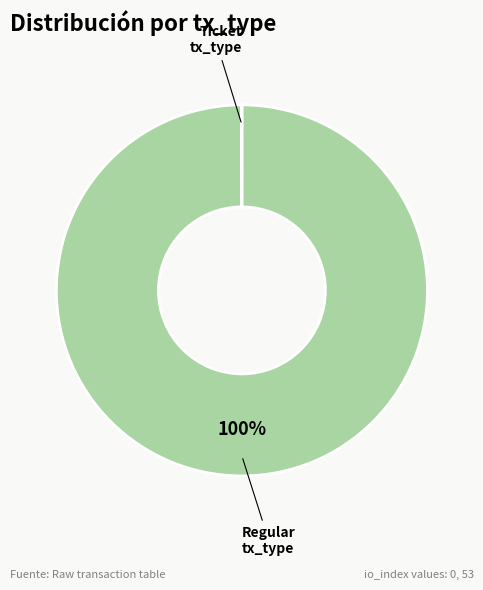

To the nearest percent, what is the average slice percentage?

50%